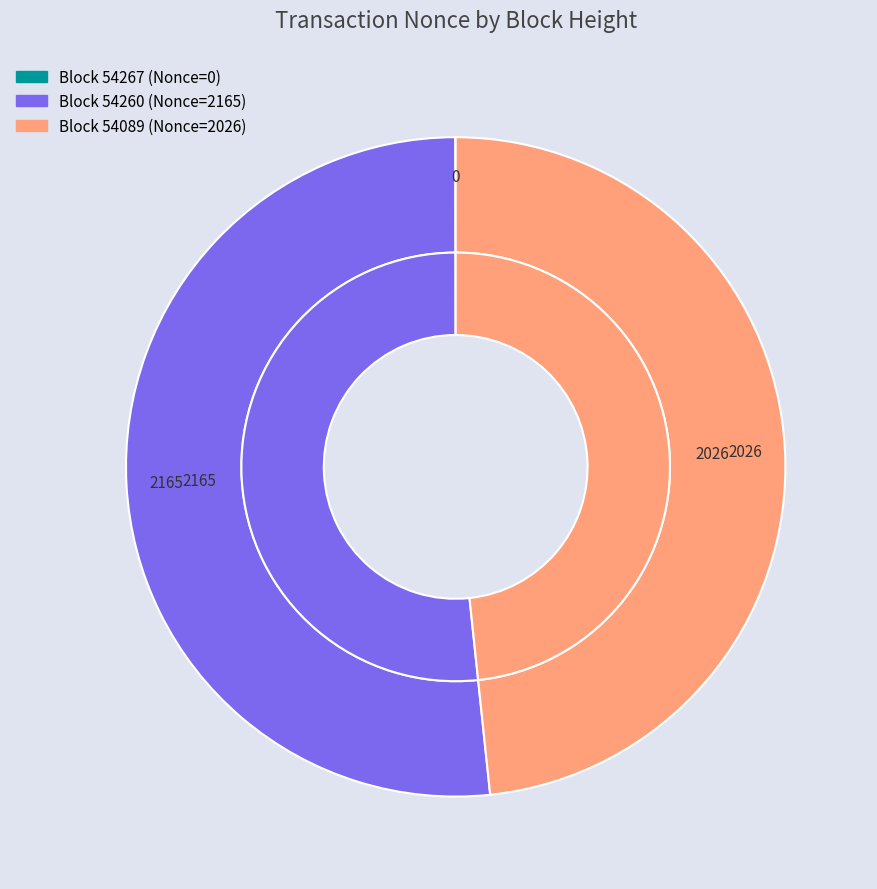

The 54260 slice represents 52% of the pie. True or false?

True